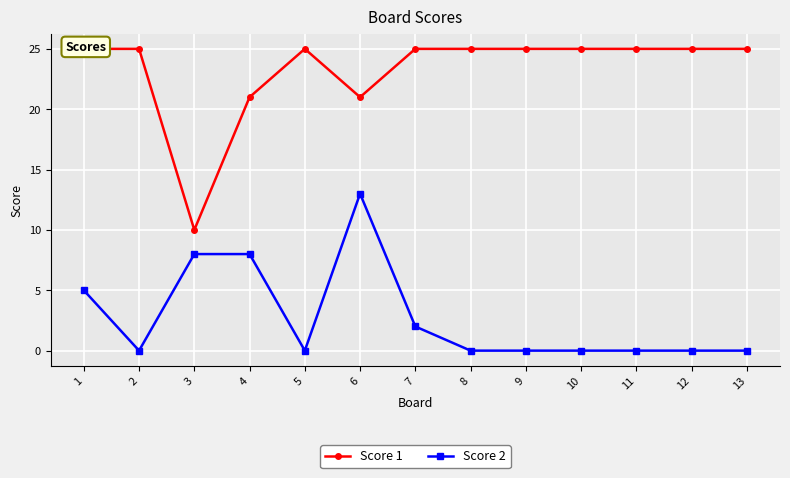

At which label is Score 2 closest to 6?

1